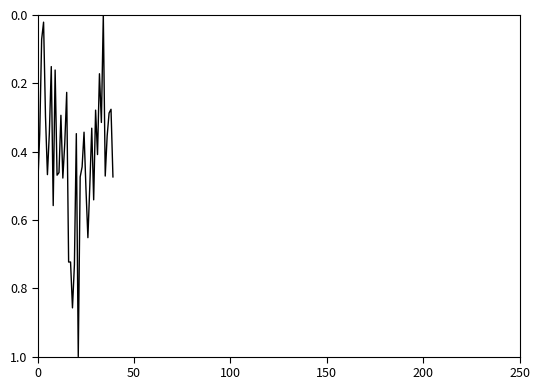

What is the maximum value shown in the chart?

1.0